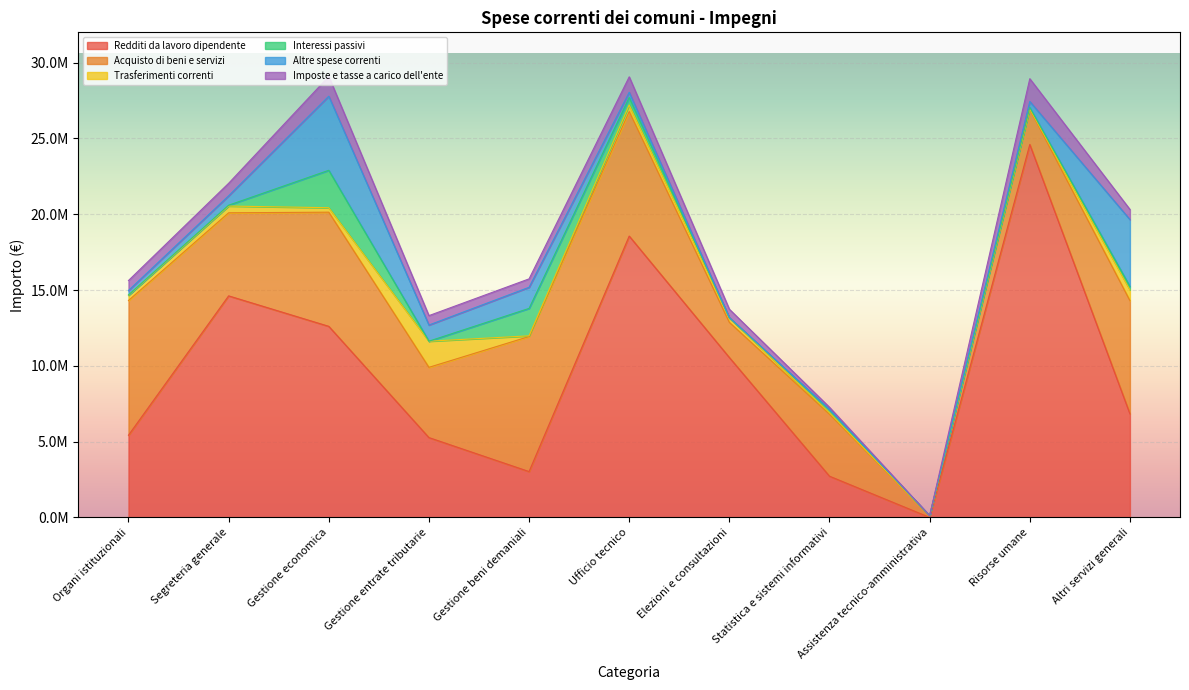

At Gestione economica, list the series in order from smallest to largest.

Trasferimenti correnti, Imposte e tasse a carico dell'ente, Interessi passivi, Altre spese correnti, Acquisto di beni e servizi, Redditi da lavoro dipendente